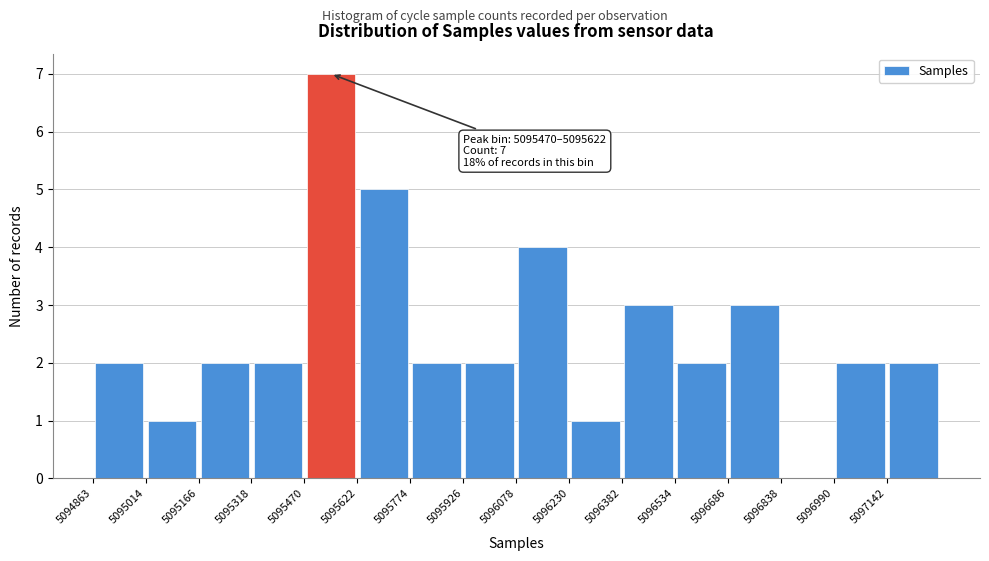

Over which range of the x-axis is the bar tallest?

5095480 to 5095620